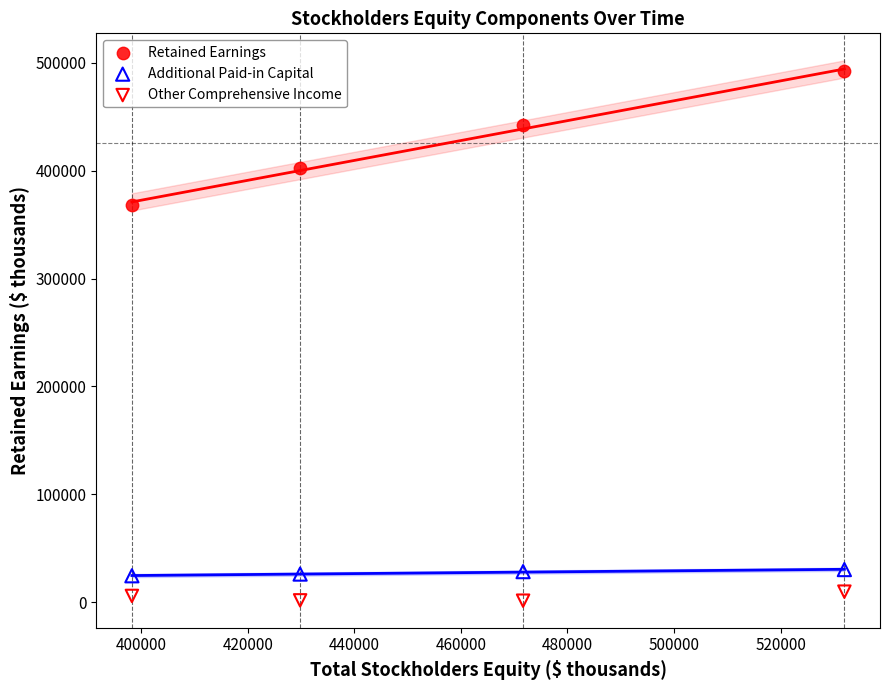

Which series has the largest Y range (max minus min)?

Retained Earnings